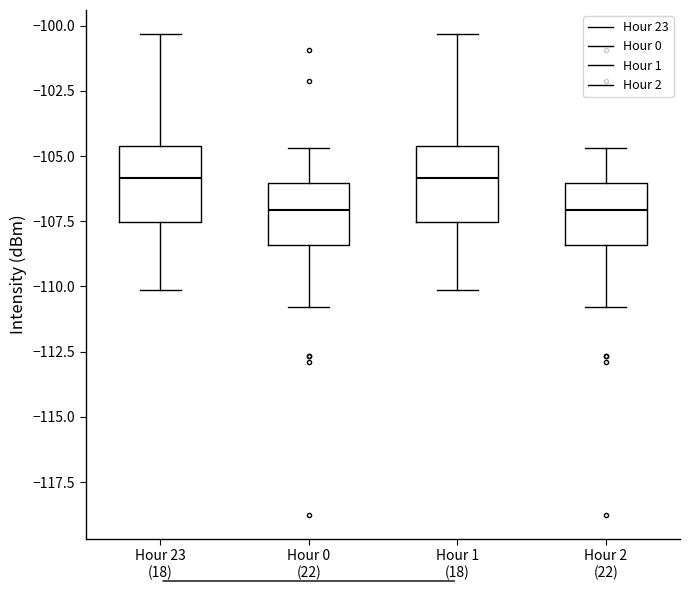

Reading left to right, transcribe this box plot: for each box, give where its median line is, the range the box spans, and where its two whiskers end, as read against the y-axis. The values are not printed on the chart, so give them approximately, as read against the axis.

Hour 23 (18): median -106.0, box -107.5 to -104.5, whiskers -110.0 to -100.5
Hour 0 (22): median -107.0, box -108.5 to -106.0, whiskers -111.0 to -104.5
Hour 1 (18): median -106.0, box -107.5 to -104.5, whiskers -110.0 to -100.5
Hour 2 (22): median -107.0, box -108.5 to -106.0, whiskers -111.0 to -104.5